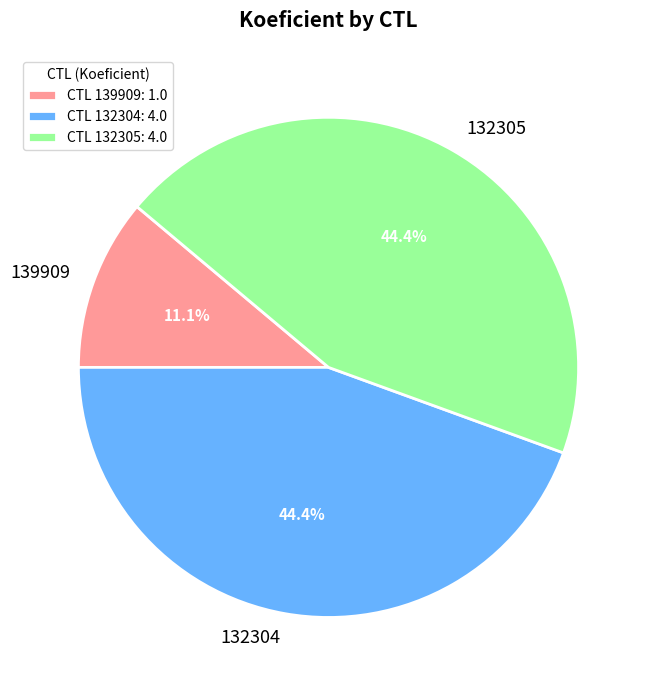

To the nearest percent, what percentage of the pie is 139909?

11%